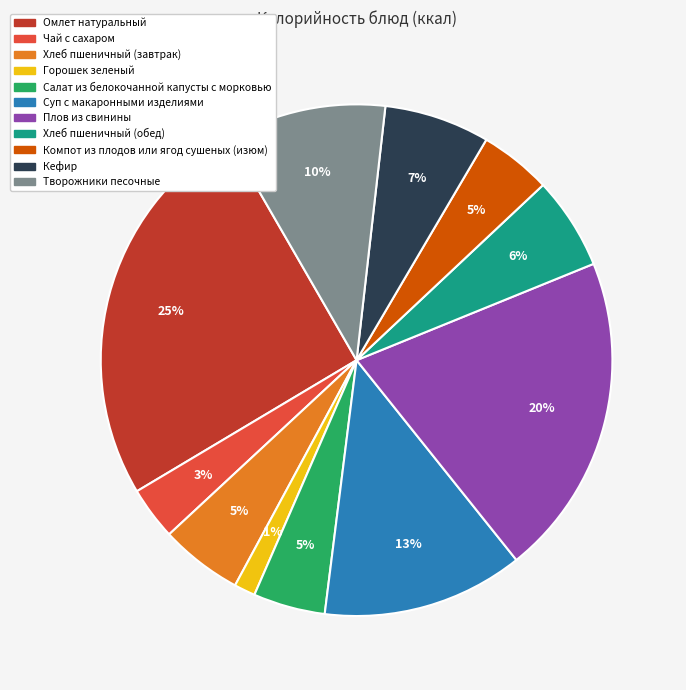

What is the largest slice in the pie chart?

Омлет натуральный